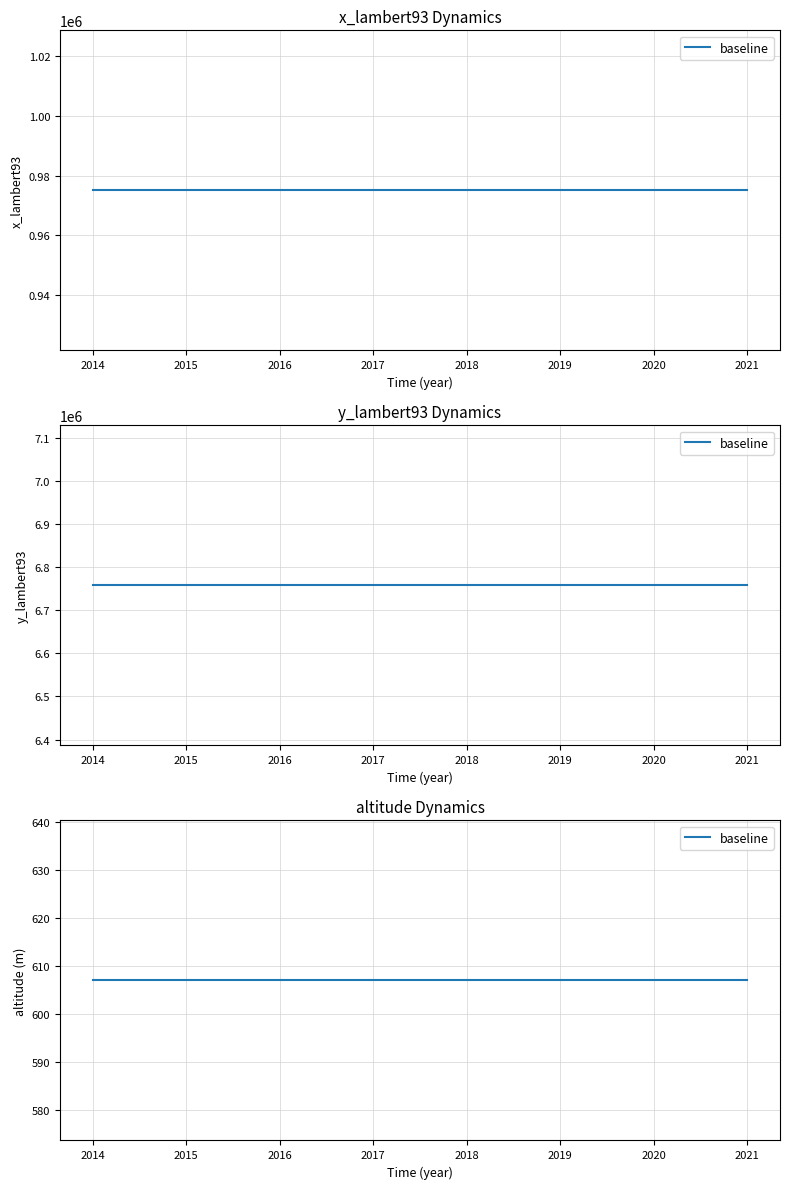

True or false: x_lambert93 and y_lambert93 intersect in this chart.

False